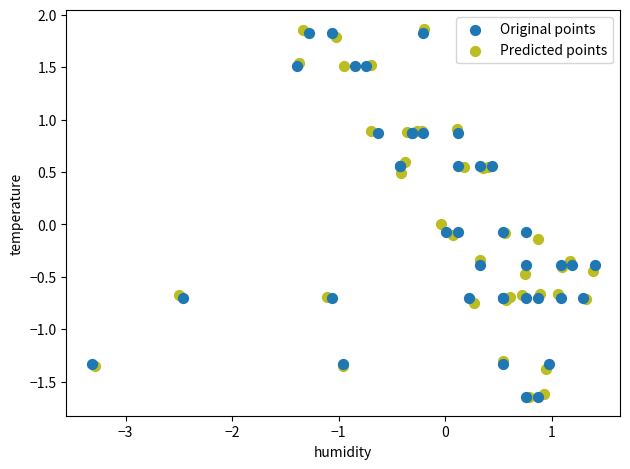

Which series has the widest spread of Y values?

Predicted points